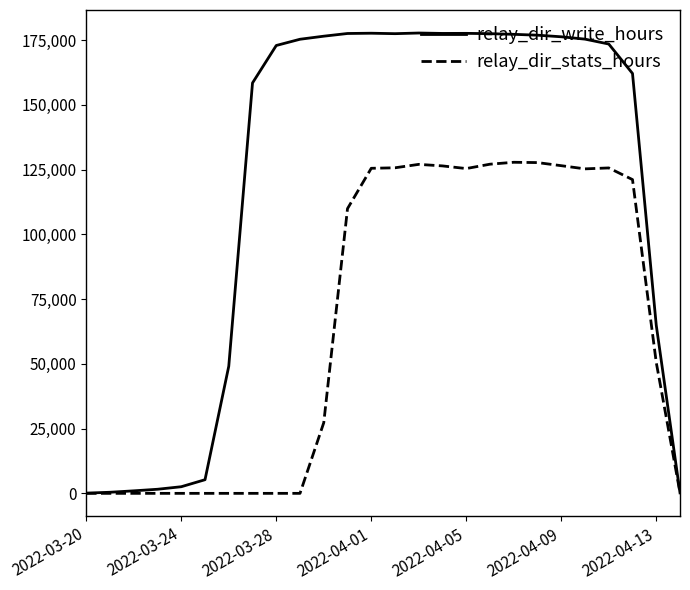

What is the maximum value for relay_dir_write_hours?

177717.5